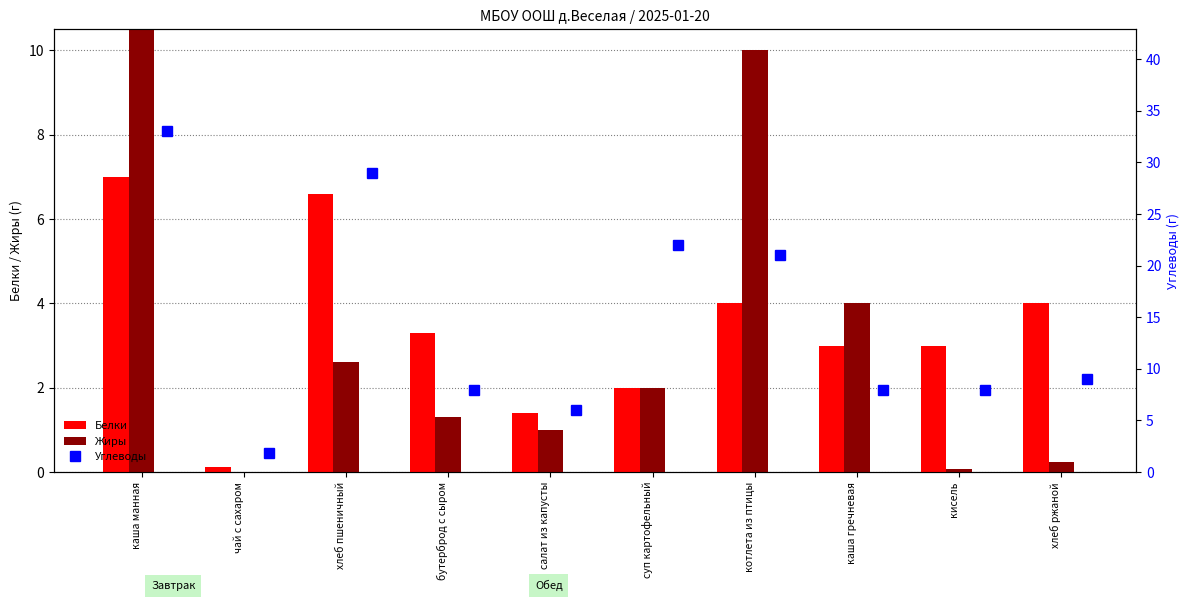

Which series has the largest total across all categories?

Углеводы